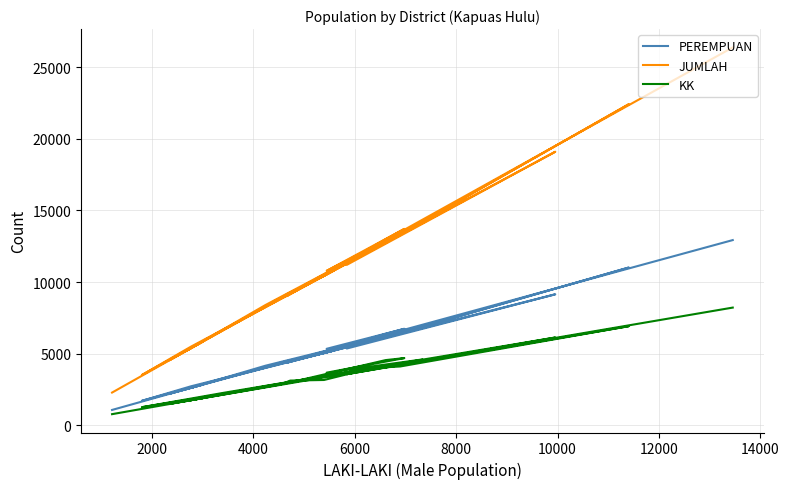

Where is the first local minimum for PEREMPUAN?

2000